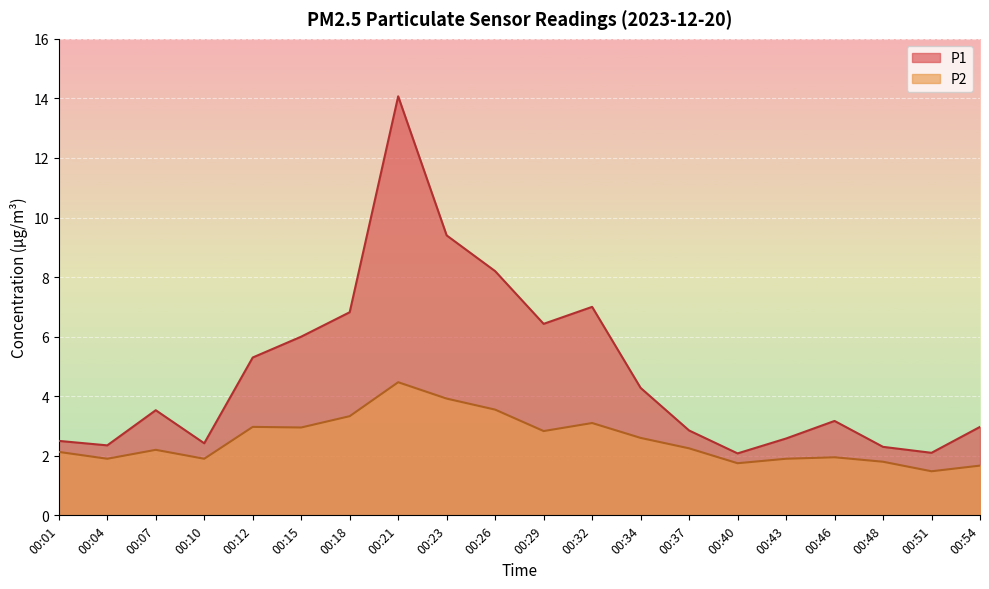

What are all the series names shown in the legend?

P1, P2